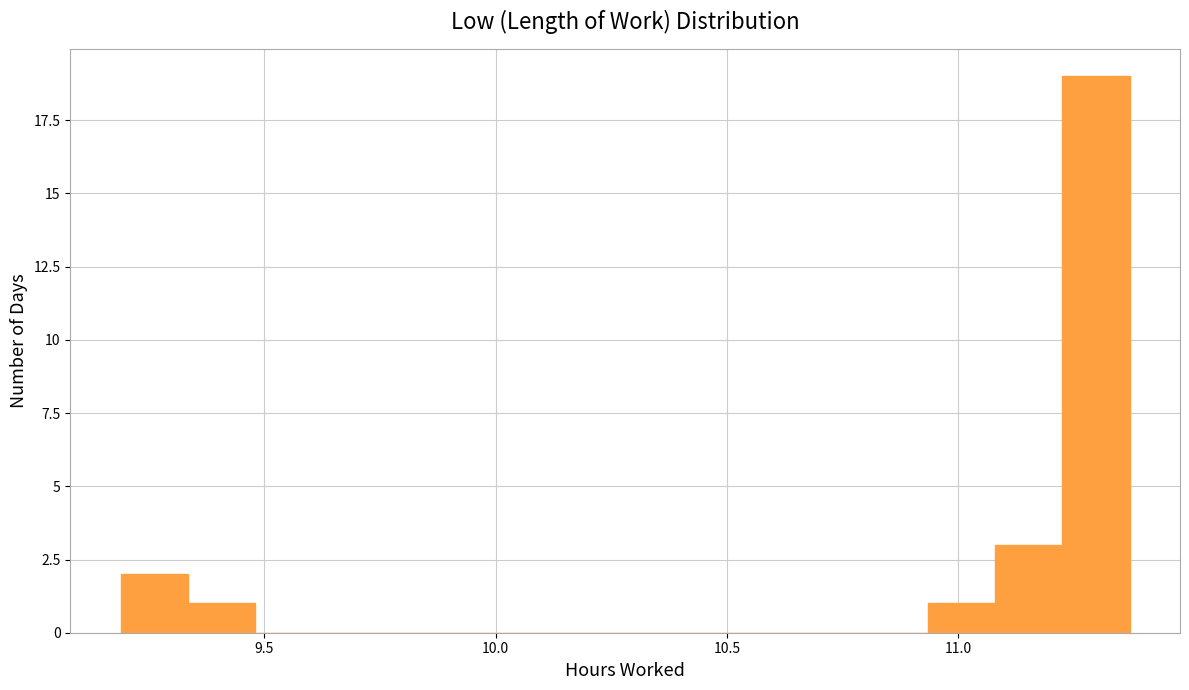

Read against the x-axis, roughly where is the centre of the tallest bar?

11.30